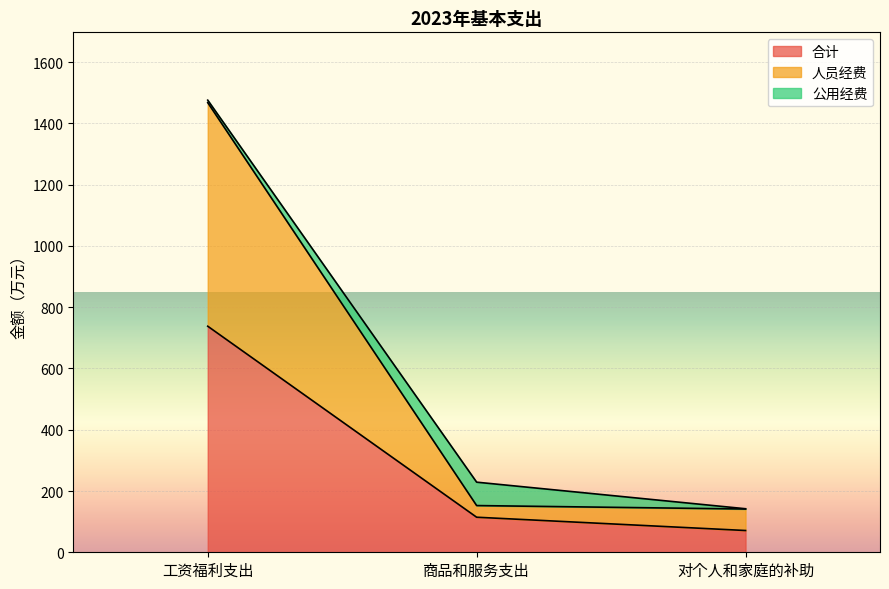

At which category is the sum across all series the highest?

工资福利支出